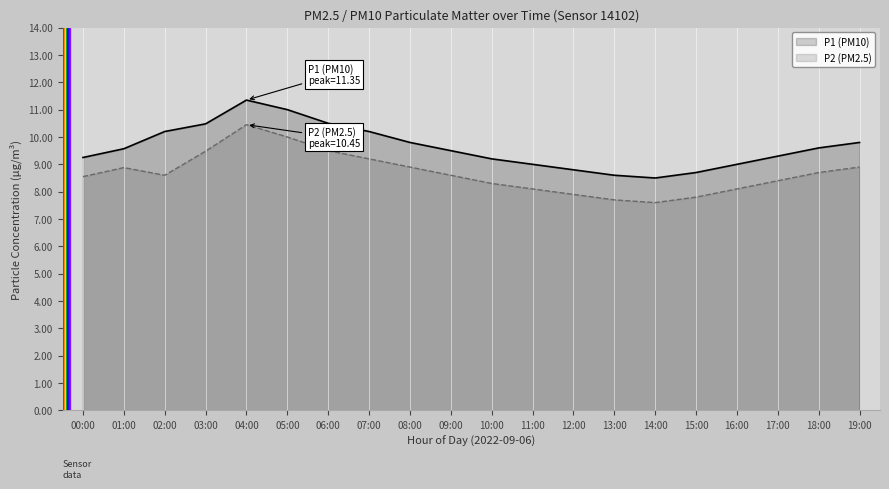

Which category has the highest value in the P1 (PM10) series?

04:00